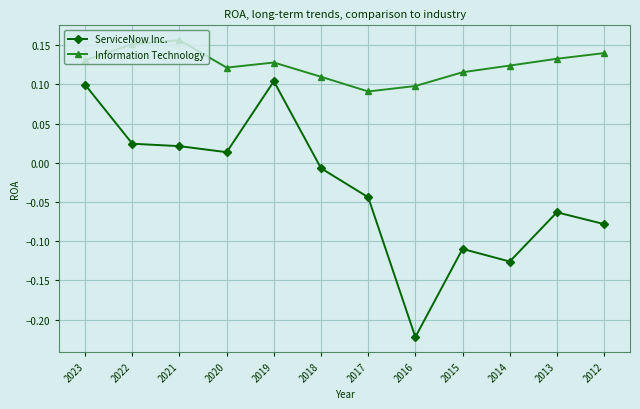

At which category does the chart reach its minimum across all series?

2016